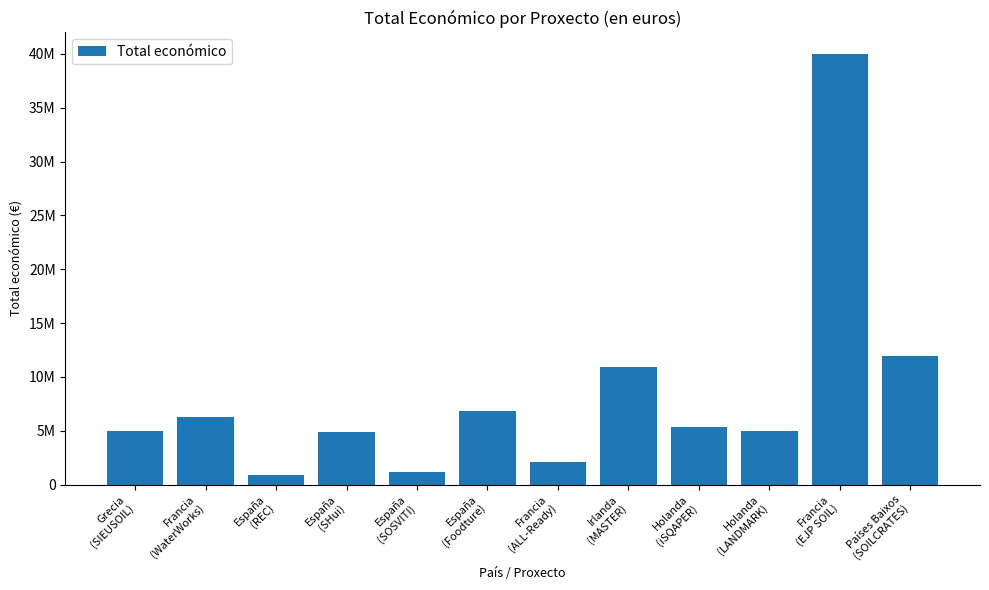

At which label is the value closest to 20447750?

Países Baixos
(SOILCRATES)